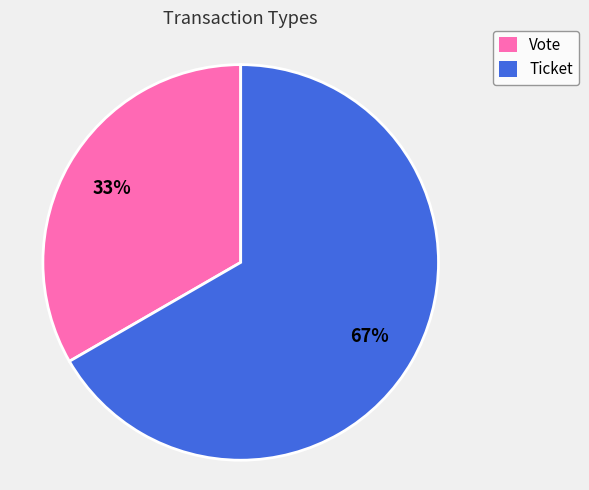

Is the sum of Ticket and Vote greater than half?

Yes